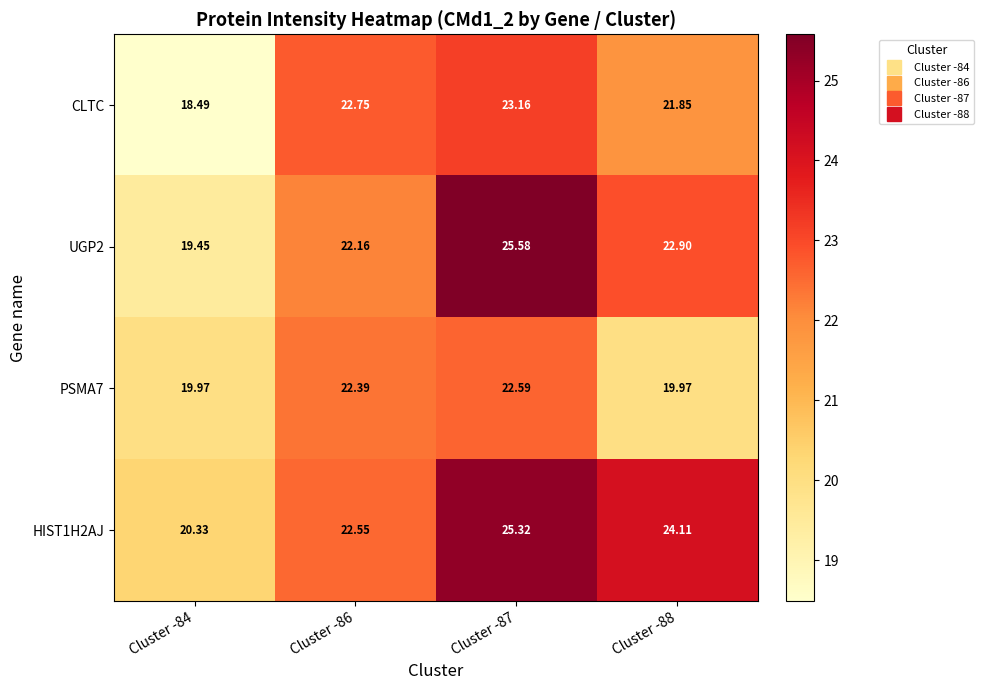

Is the value of HIST1H2AJ at Cluster -86 greater than the value of CLTC at Cluster -84?

Yes